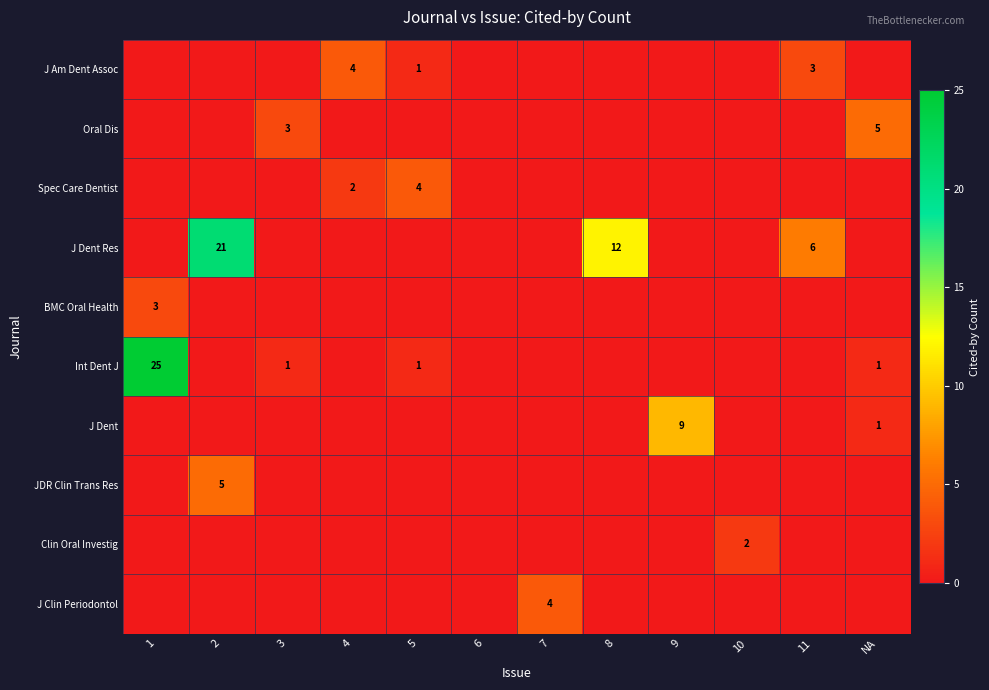

Is it true that J Am Dent Assoc equals 1 at 11?

False